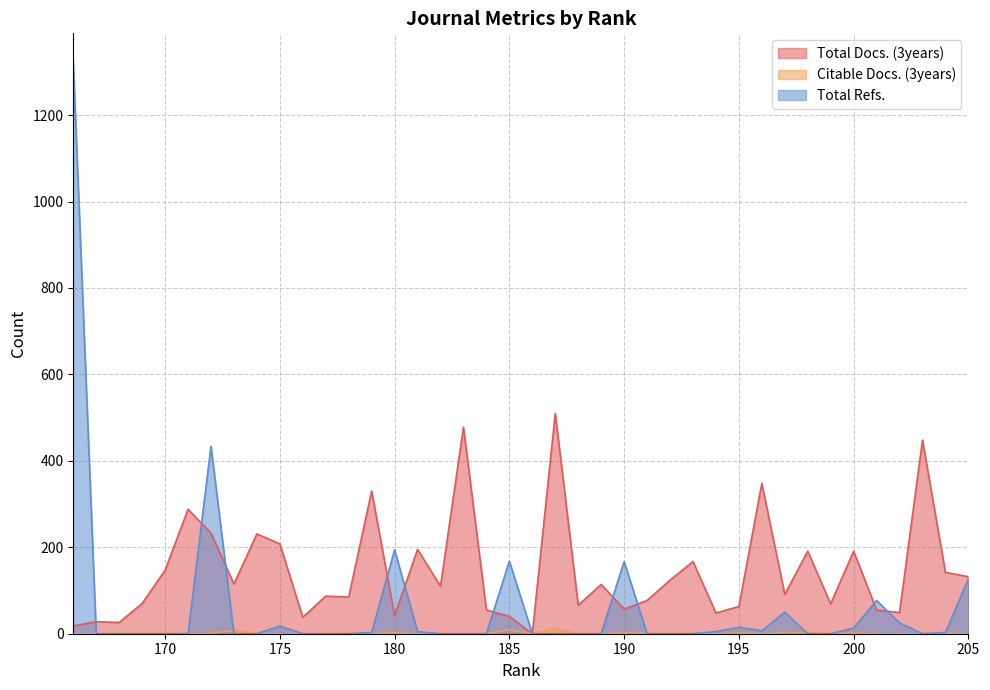

At which label is Total Refs. closest to 661?

172